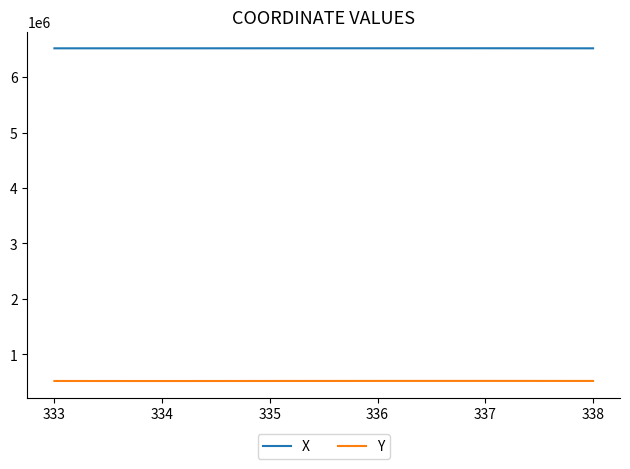

True or false: X and Y intersect in this chart.

False